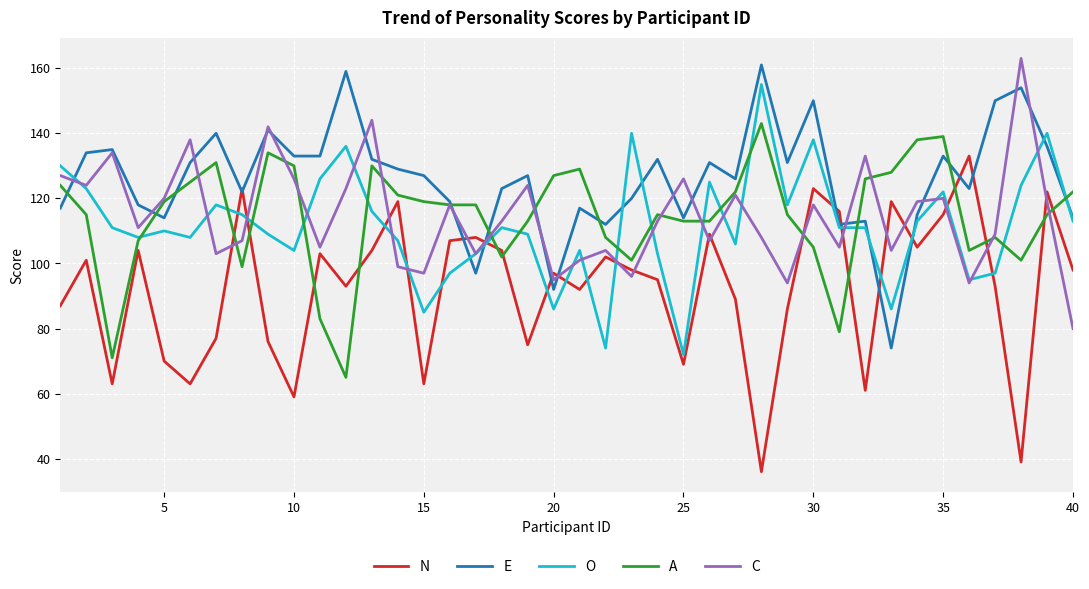

True or false: O and N intersect in this chart.

True